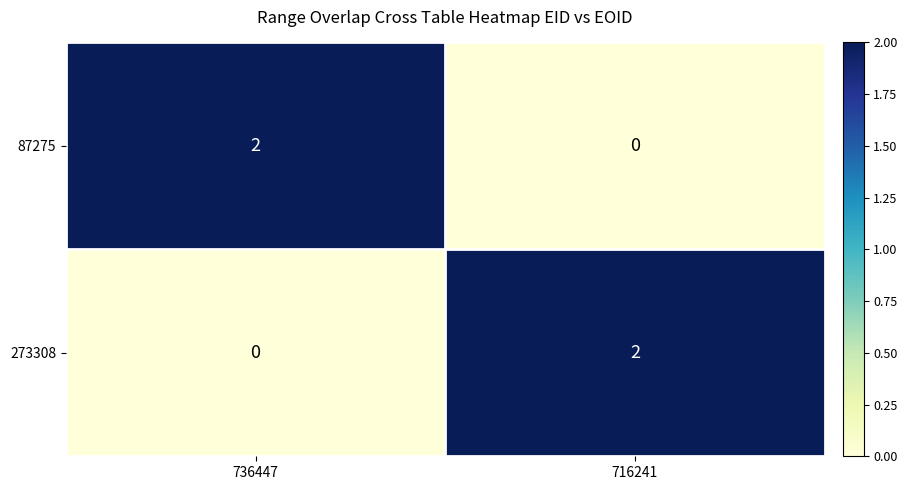

List the labels in order of 87275 value, smallest first.

716241, 736447